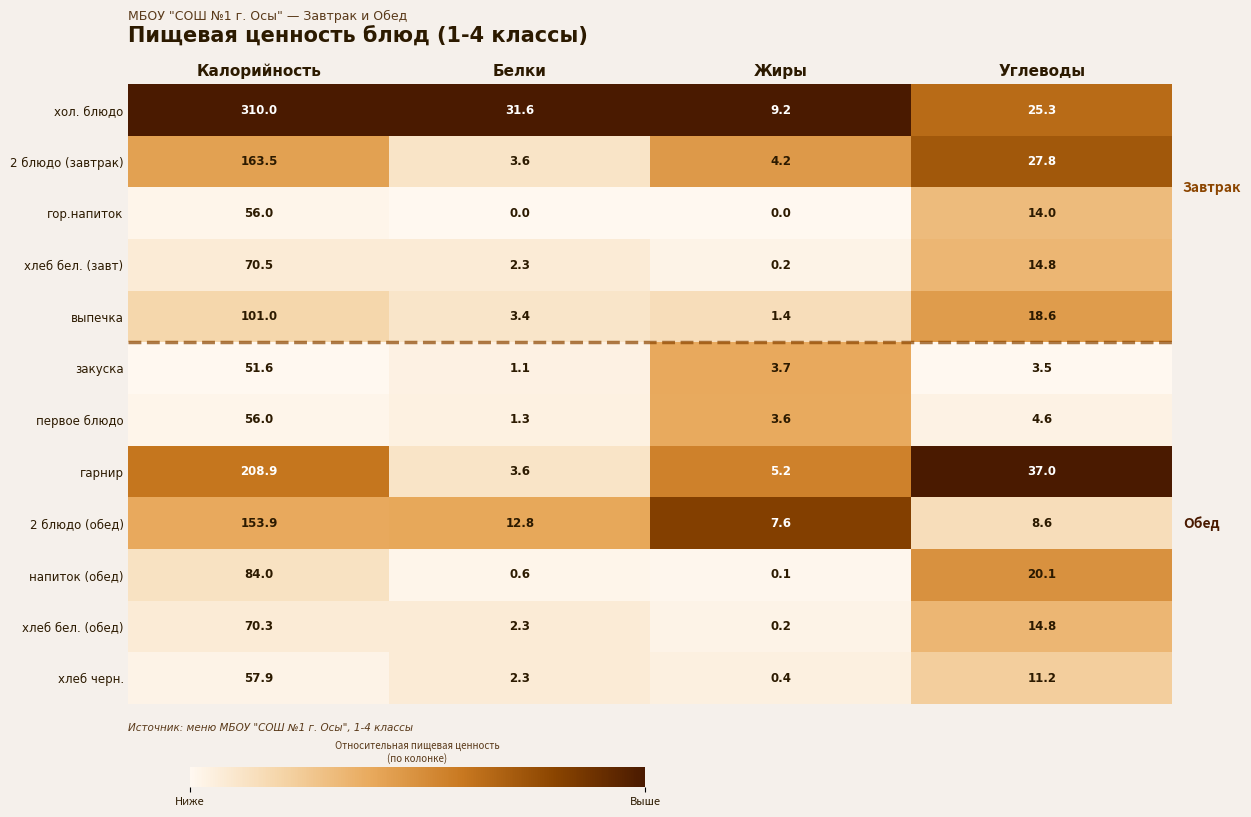

Which category has the highest value across all series?

Калорийность